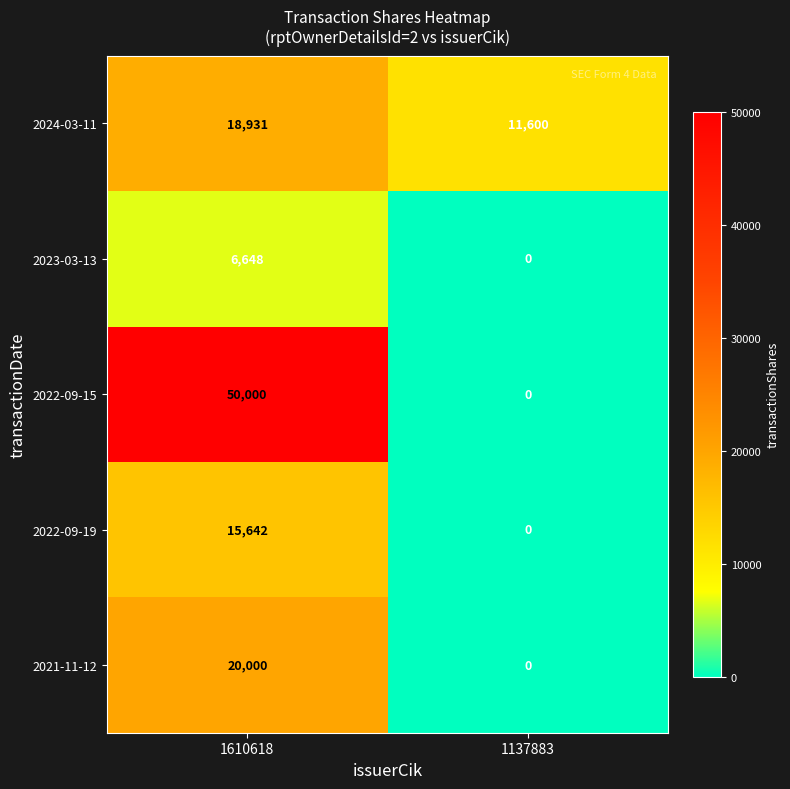

Which series has the largest total across all categories?

2022-09-15